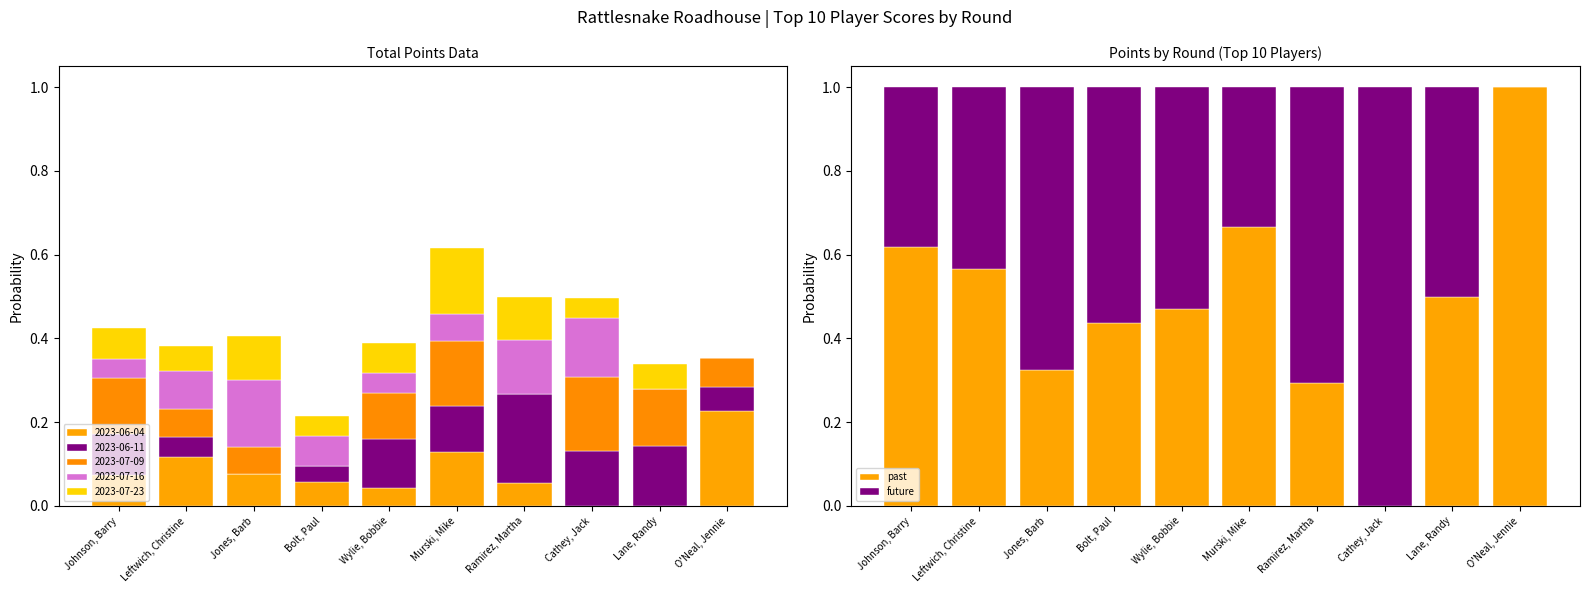

Rank the series at Bolt, Paul from lowest to highest value.

past, future